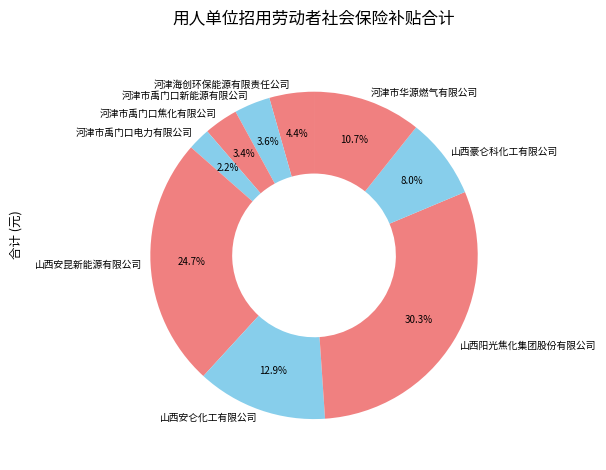

True or false: 山西安昆新能源有限公司 accounts for 13% of the total.

False